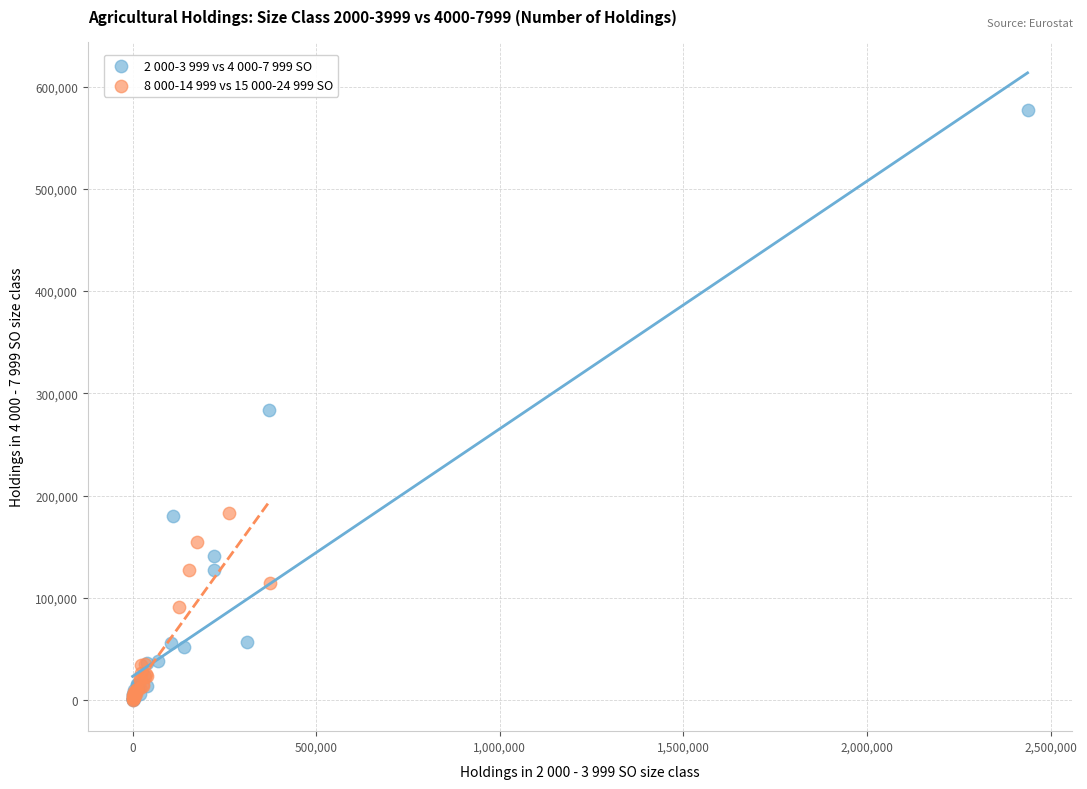

What are all the series names shown in the legend?

2 000-3 999 vs 4 000-7 999 SO, 8 000-14 999 vs 15 000-24 999 SO